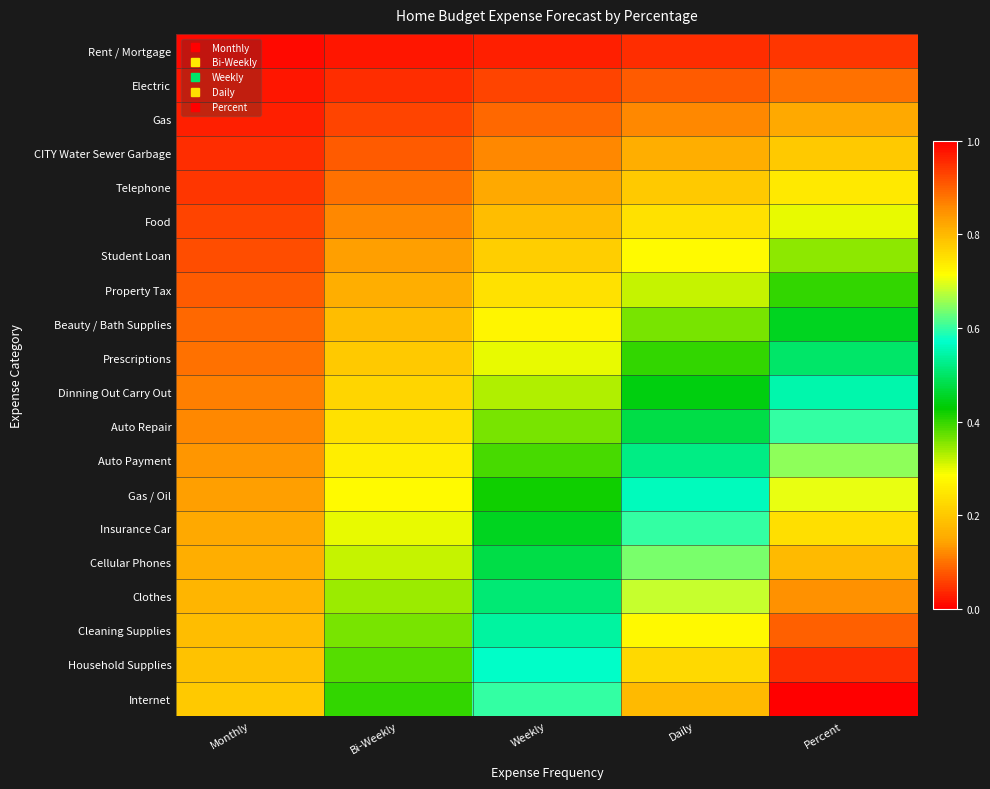

Which series has the widest spread of values?

Internet